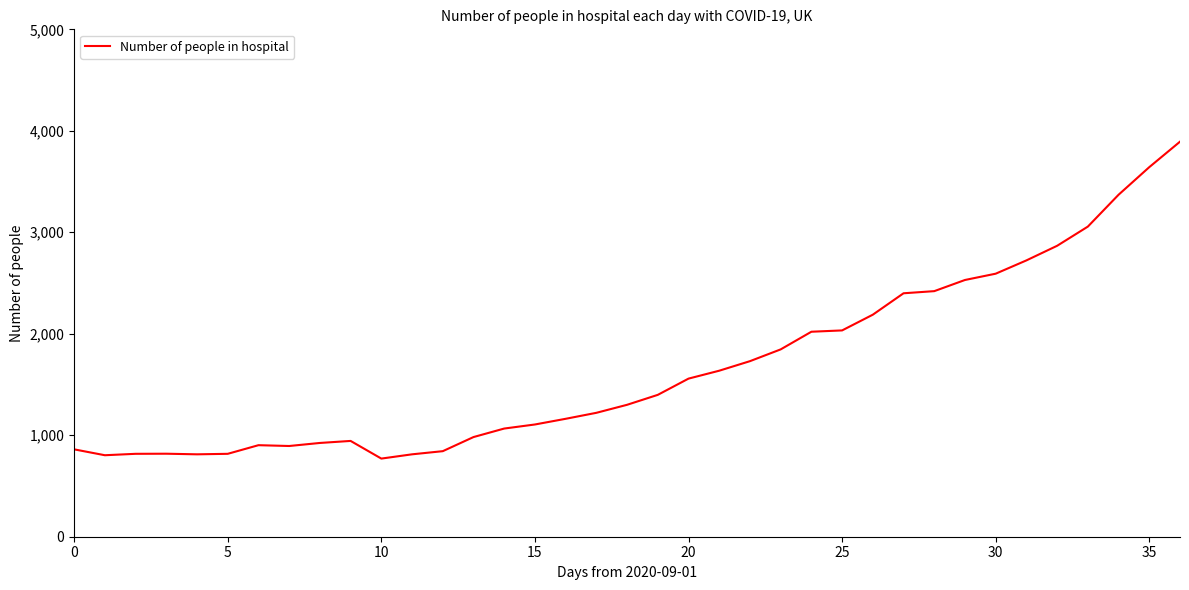

What is the maximum value shown in the chart?

3893